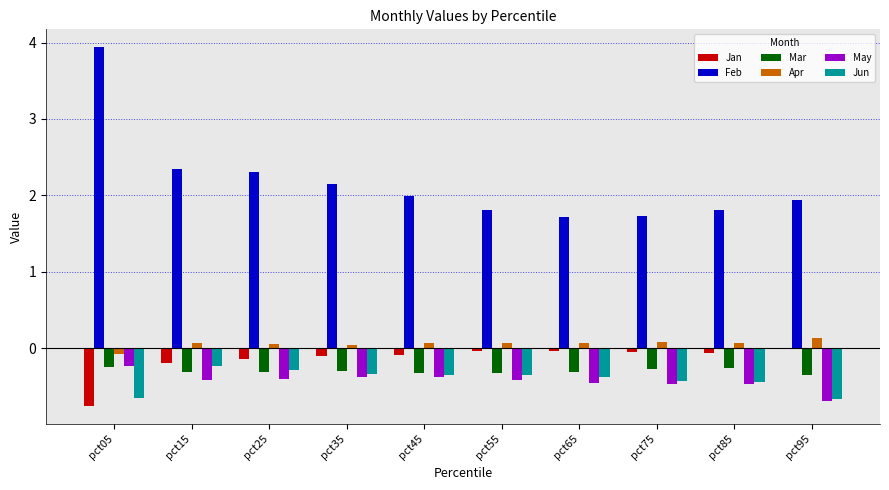

Which series has the largest total across all categories?

Feb